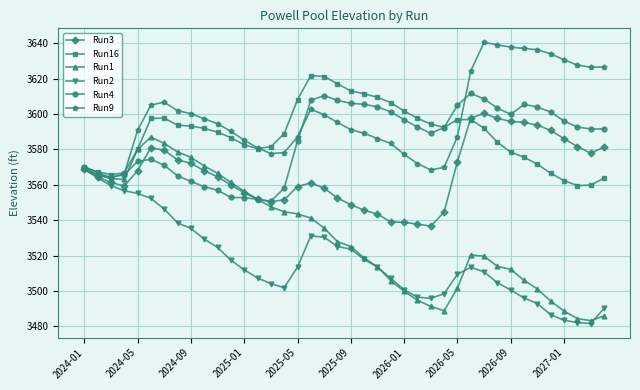

List the series in order of their peak value, highest first.

Run9, Run16, Run4, Run3, Run1, Run2